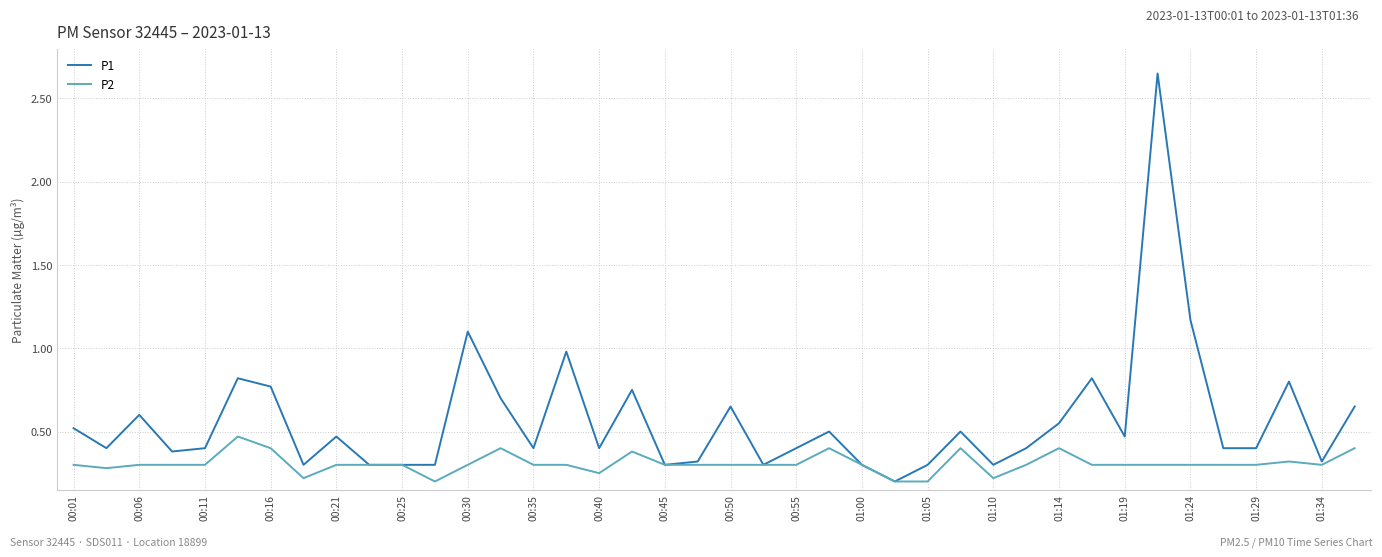

How many P2 values are between 0 and 1?

40